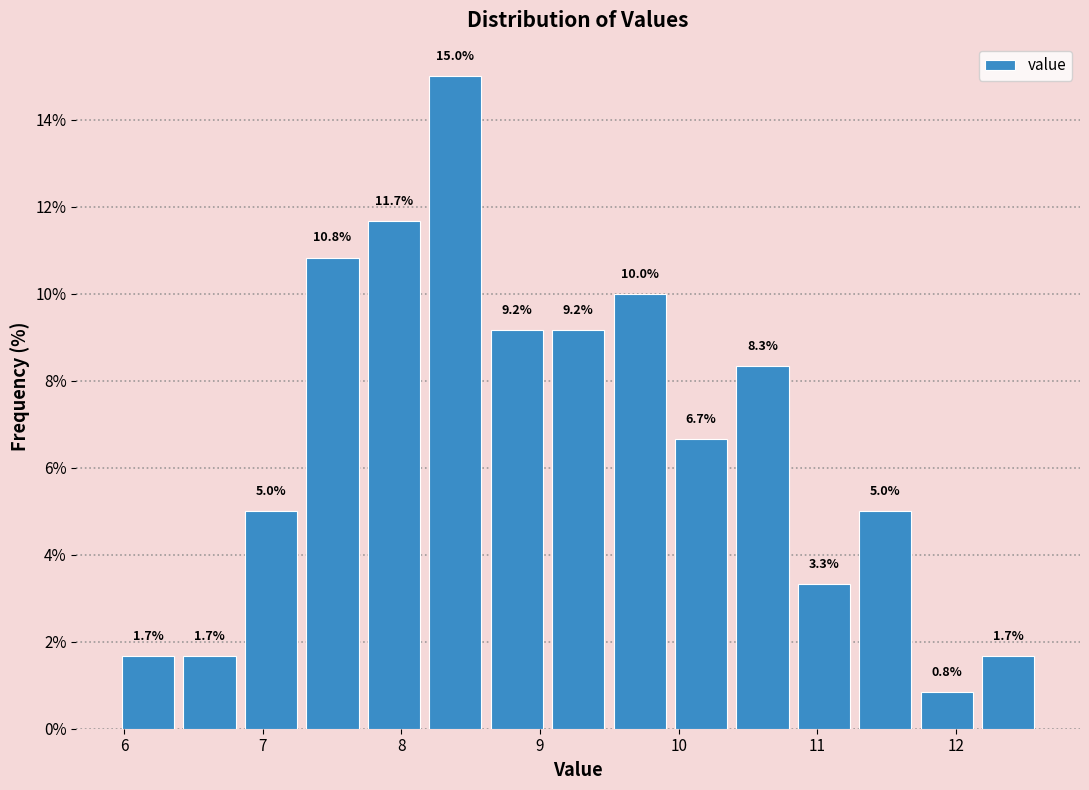

How tall is the bar that spans 10.4 to 10.8 on the x-axis? The bar edges are not printed on the chart, so give them approximately, as read against the axis.

8.3